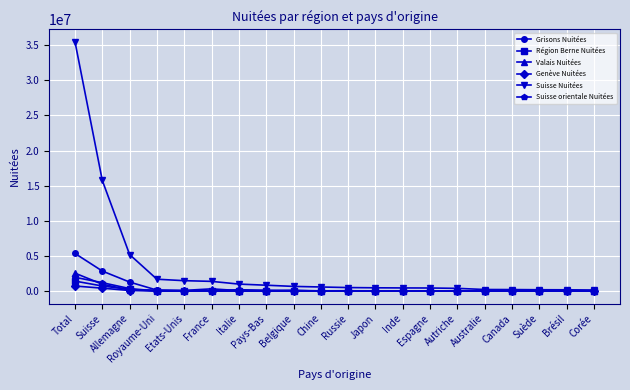

Which series ends up on top after the final intersection of Valais Nuitées and Région Berne Nuitées?

Région Berne Nuitées